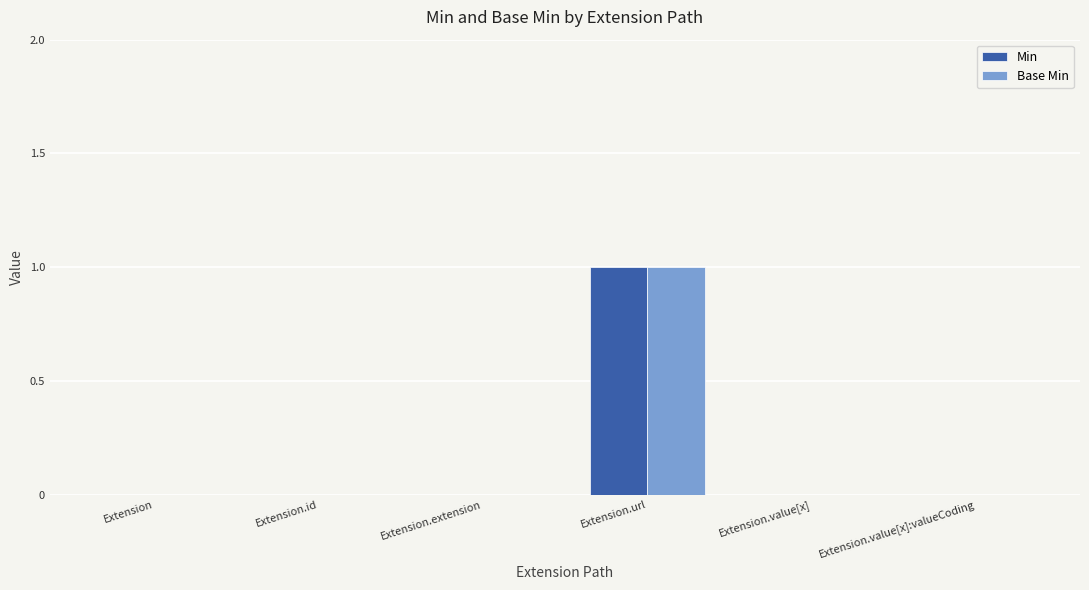

What is the maximum value shown in the chart?

1